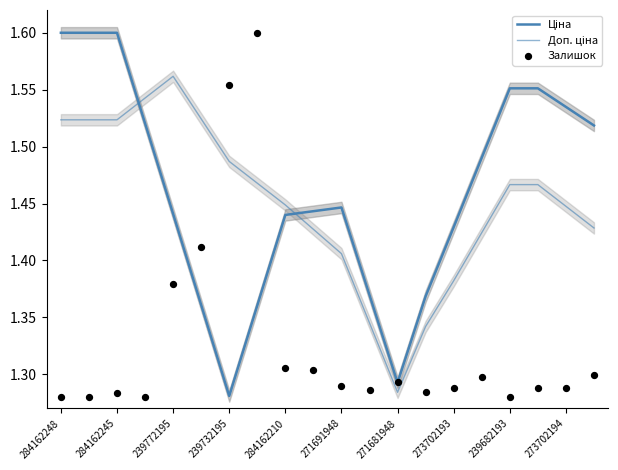

What are all the series names shown in the legend?

Ціна, Доп. ціна, Залишок